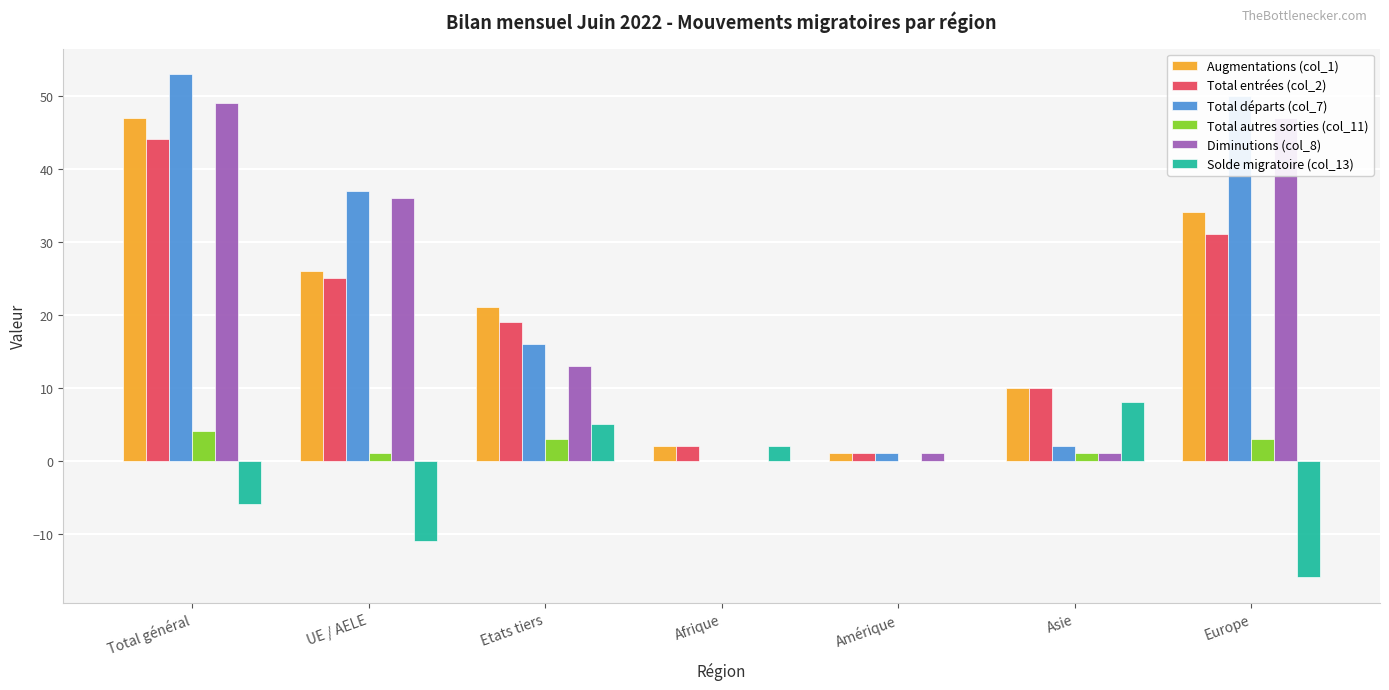

What is the difference between the Total entrées (col_2) values at Total général and Asie?

34